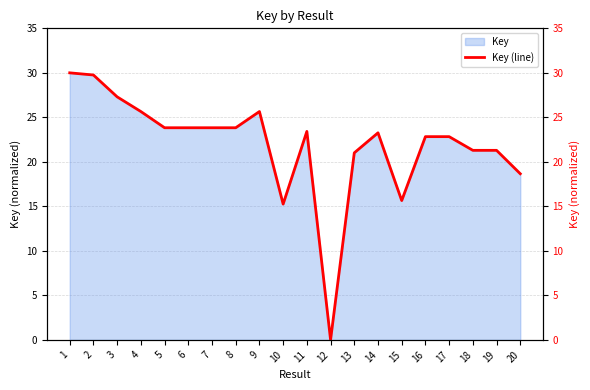

What is the sum of all values?

439.2